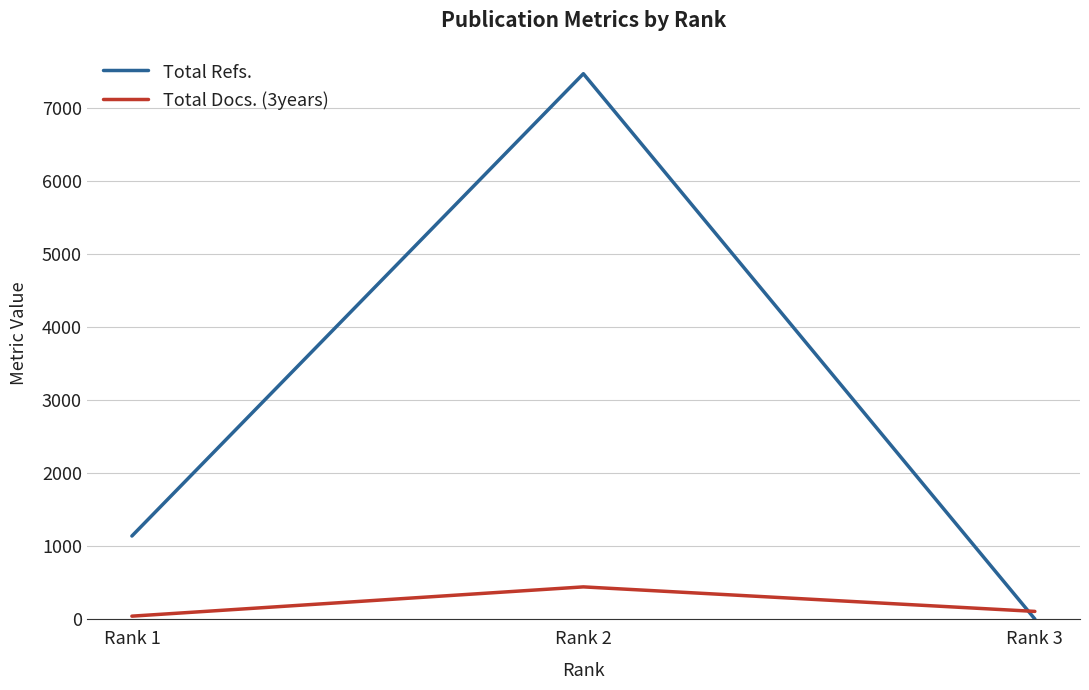

List the series in order of their peak value, highest first.

Total Refs., Total Docs. (3years)